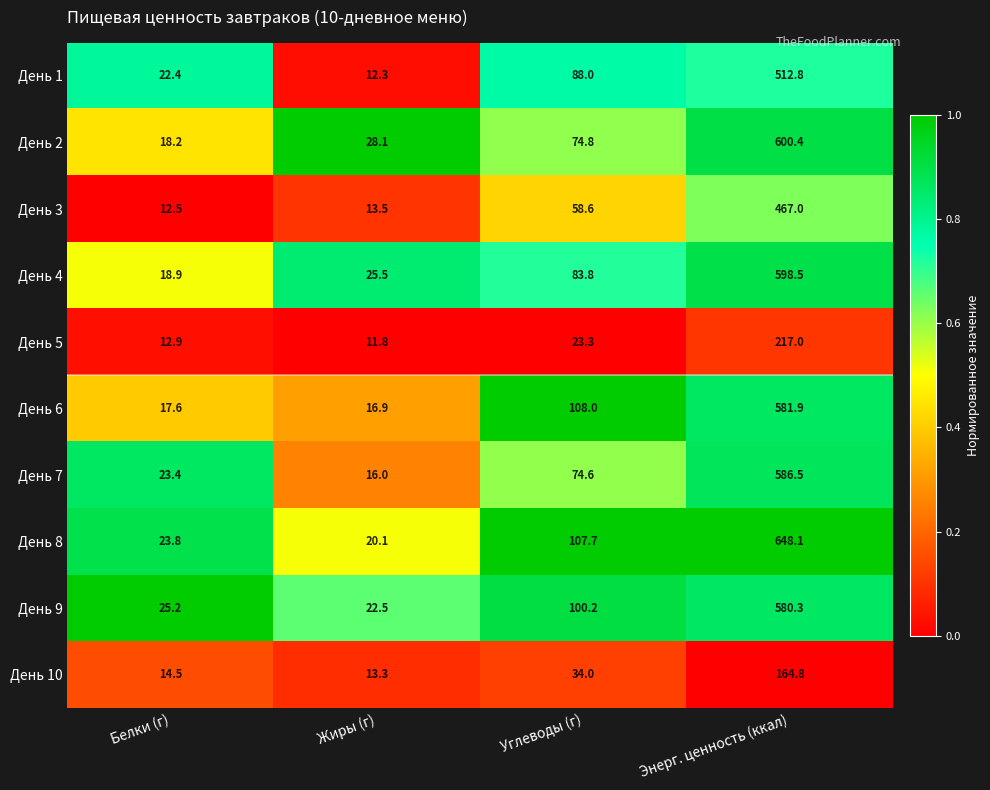

The День 1 series shows 56.8 at Углеводы (г). True or false?

False